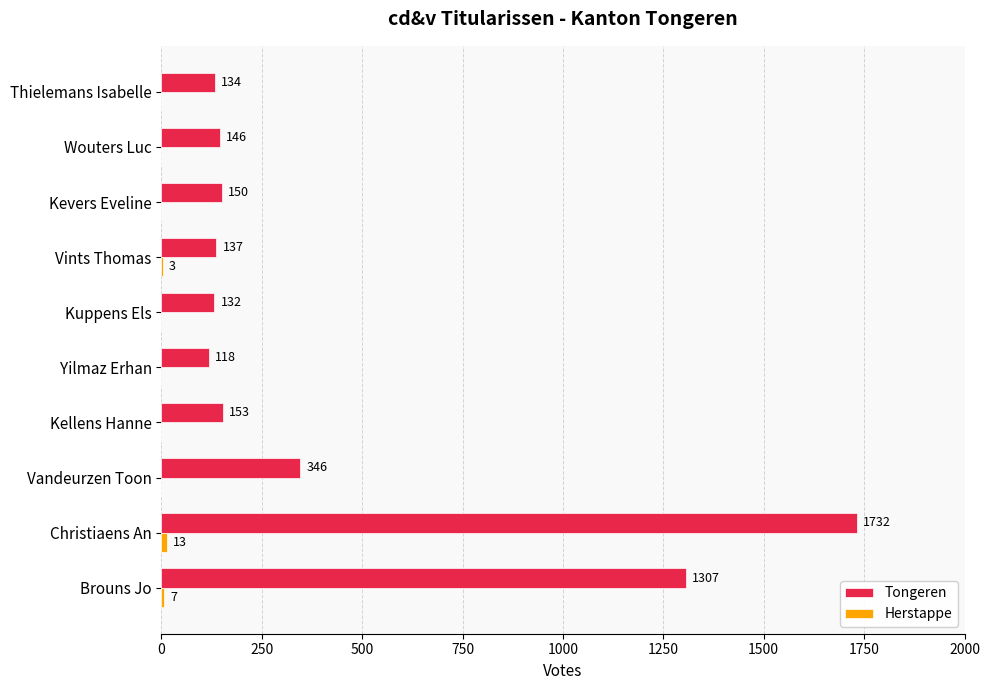

What is the total value across all series at Kuppens Els?

132